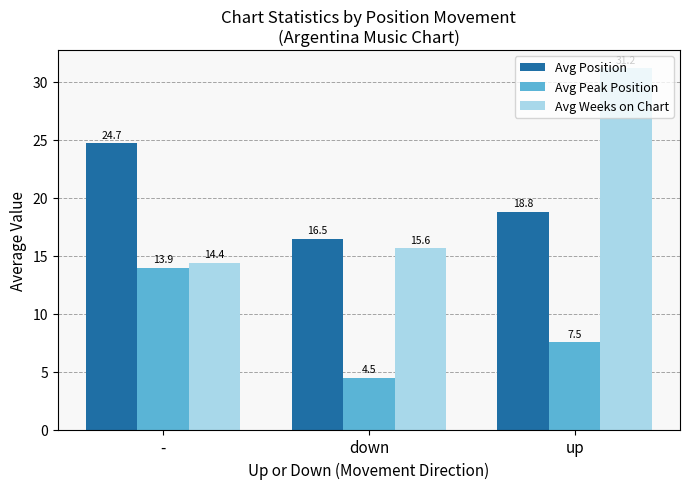

What is the difference between the maximum and second lowest values in the Avg Peak Position series?

6.4